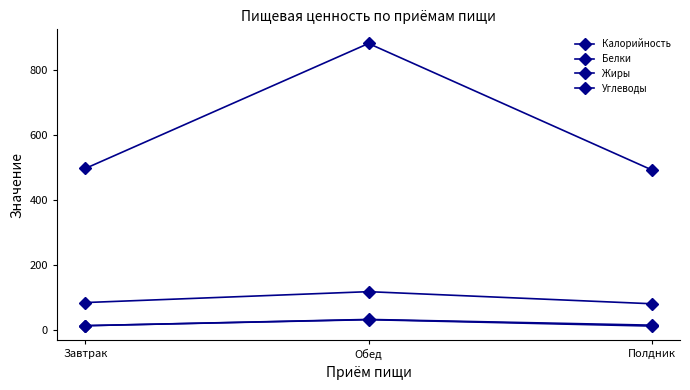

At how many categories does at least one series exceed 106?

3